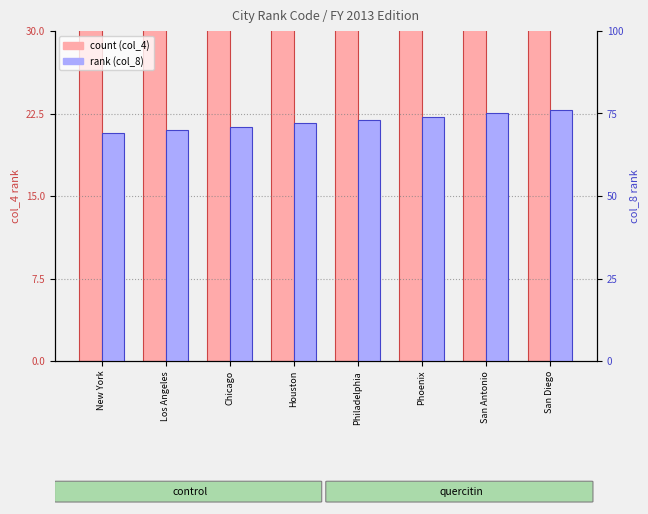

Which has a higher value, Phoenix or New York?

Phoenix